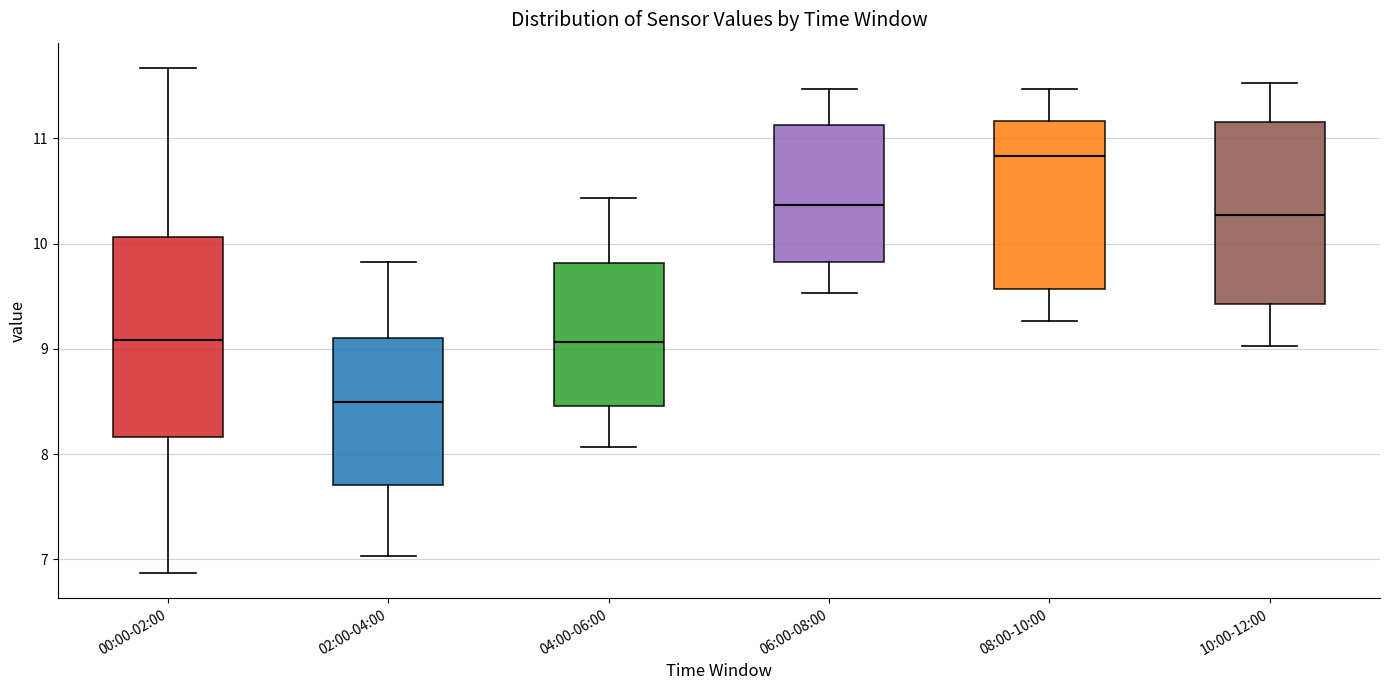

Reading left to right, transcribe this box plot: for each box, give where its median line is, the range the box spans, and where its two whiskers end, as read against the y-axis. The values are not printed on the chart, so give them approximately, as read against the axis.

00:00-02:00: median 9.1, box 8.2 to 10.1, whiskers 6.9 to 11.7
02:00-04:00: median 8.5, box 7.7 to 9.1, whiskers 7.0 to 9.8
04:00-06:00: median 9.1, box 8.5 to 9.8, whiskers 8.1 to 10.4
06:00-08:00: median 10.4, box 9.8 to 11.1, whiskers 9.5 to 11.5
08:00-10:00: median 10.8, box 9.6 to 11.2, whiskers 9.3 to 11.5
10:00-12:00: median 10.3, box 9.4 to 11.2, whiskers 9.0 to 11.5